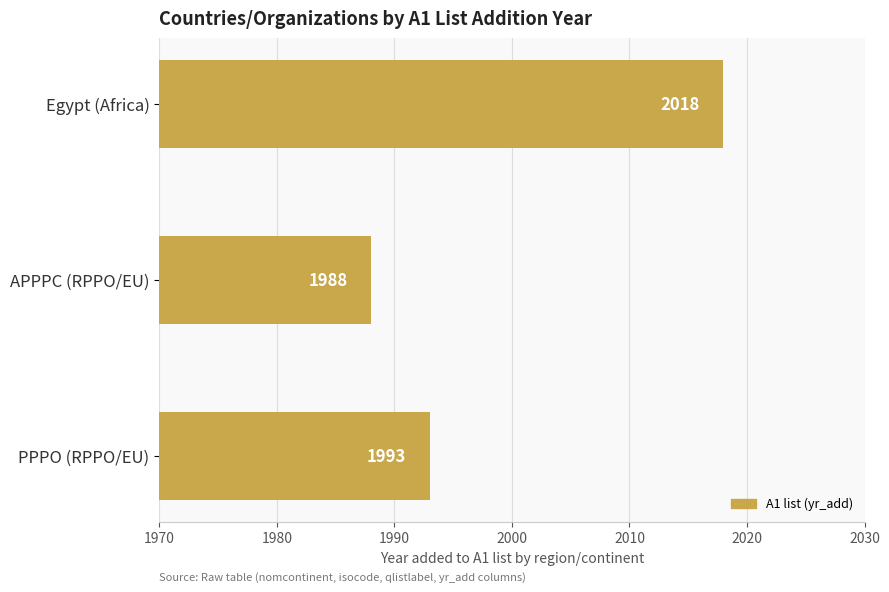

Reading bottom to top, what are all the values shown in this chart?

1993	1988	2018